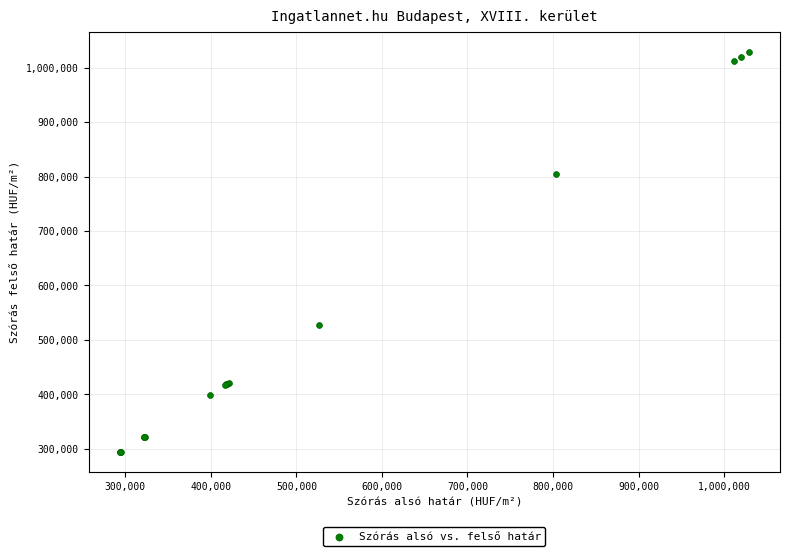

What Y value in the scatter plot is closest to 661200?

528148